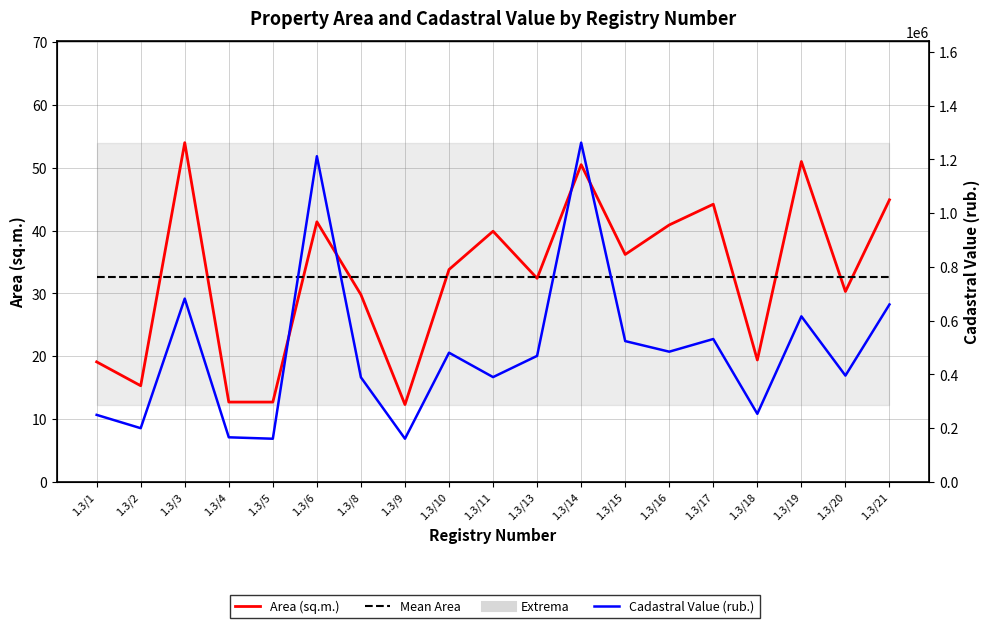

At which category is the sum across all series the highest?

1.3/14